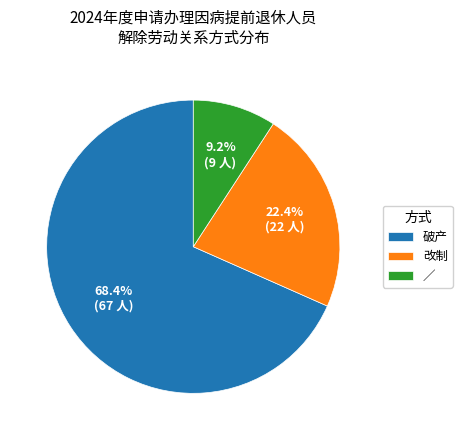

True or false: 改制 accounts for 22% of the total.

True